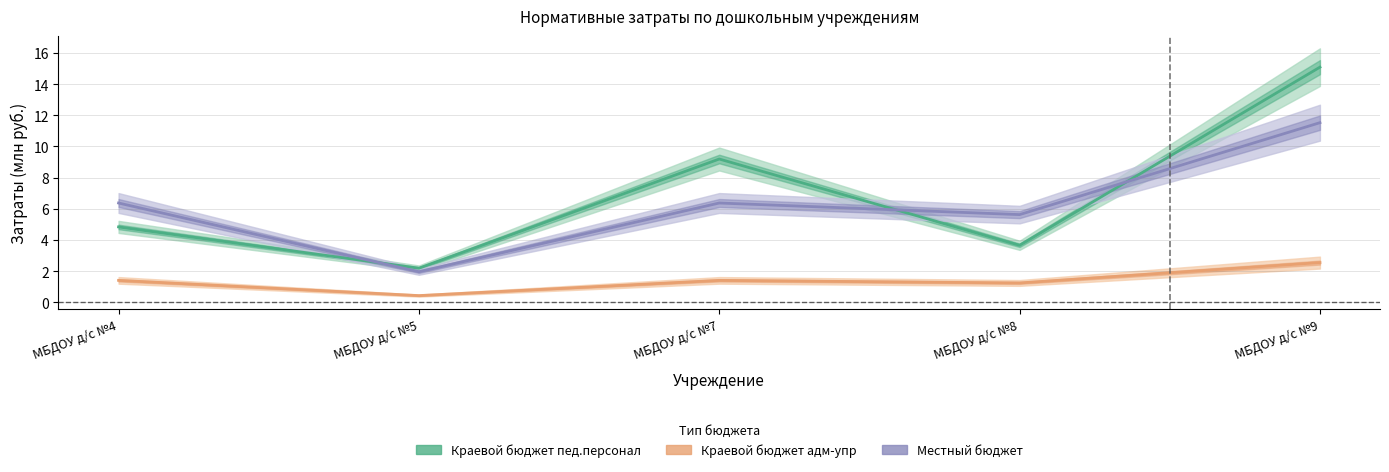

Rank the series by their maximum value, from highest to lowest.

Краевой бюджет пед.персонал (2016), Местный бюджет (2016), Краевой бюджет адм-упр (2016)